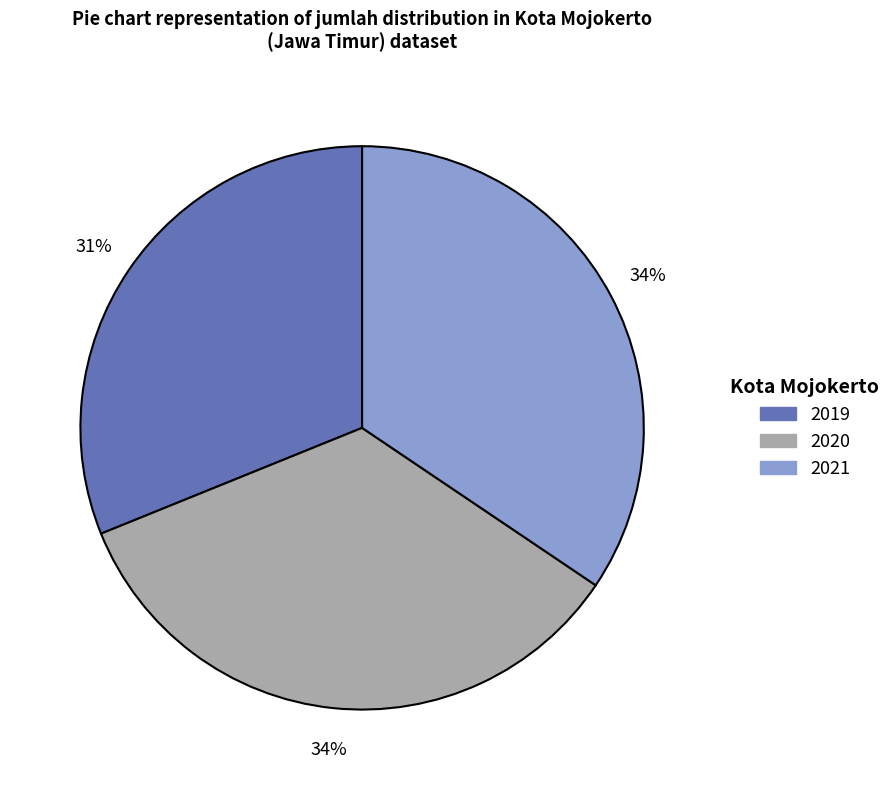

Between 2020 and 2019, which is larger?

2020